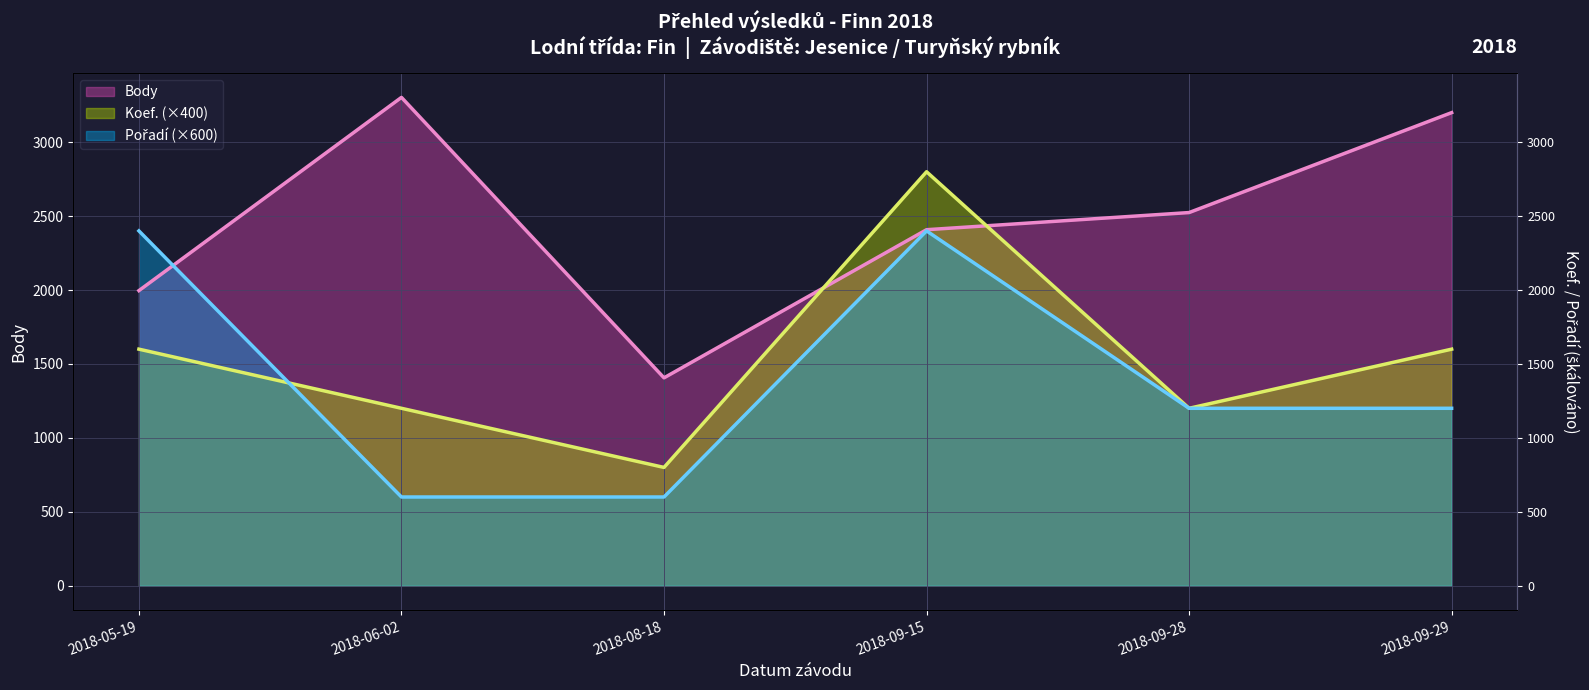

What is the difference between the maximum and minimum values in the Pořadí series?

1800